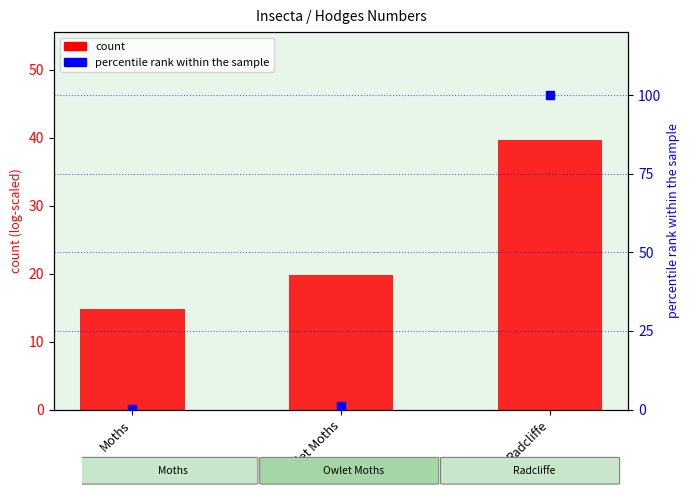

At how many categories does at least one series exceed 32?

1